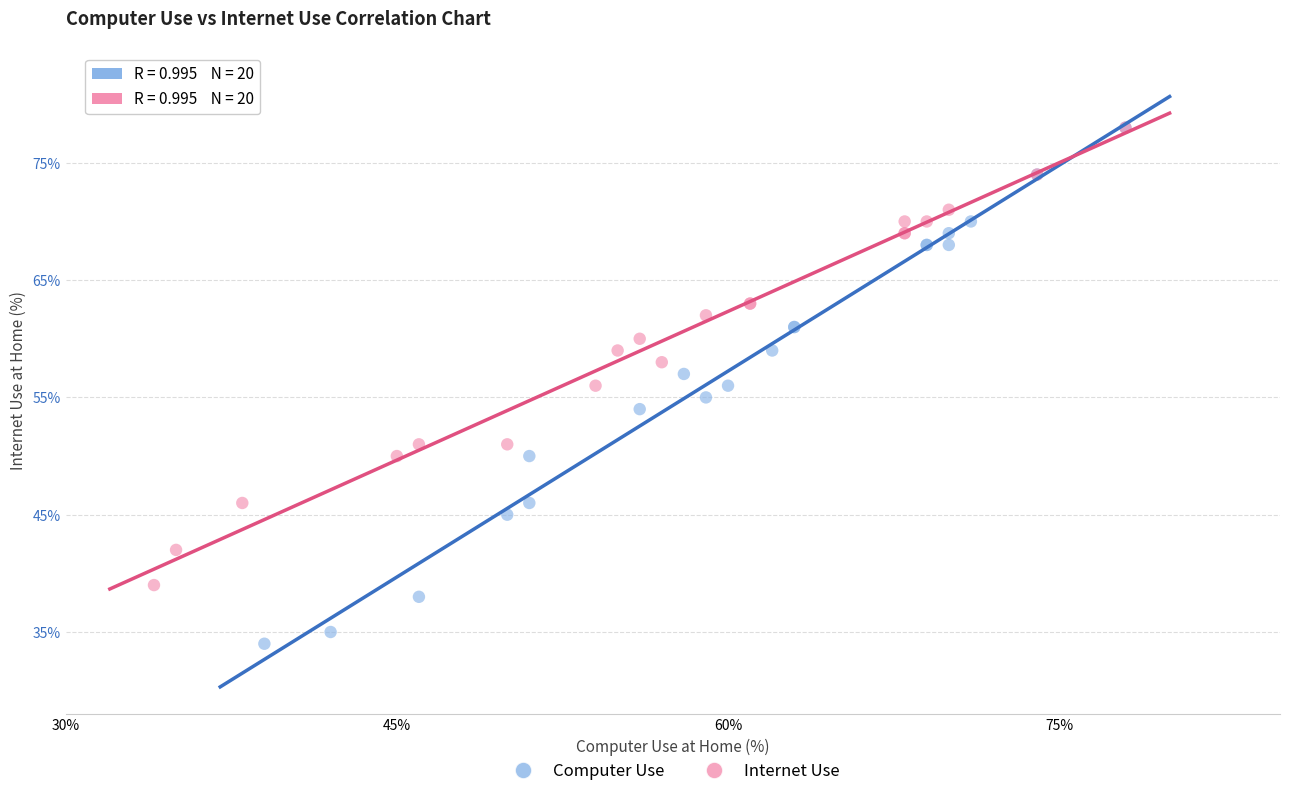

Which series has the widest spread of Y values?

Computer Use